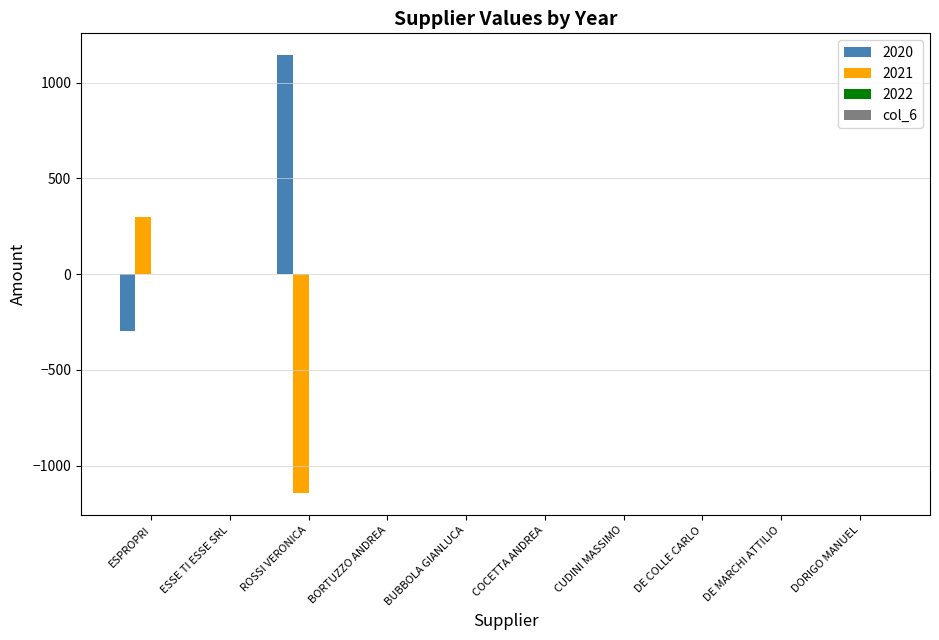

The 2021 series shows 438.4 at ESPROPRI. True or false?

False